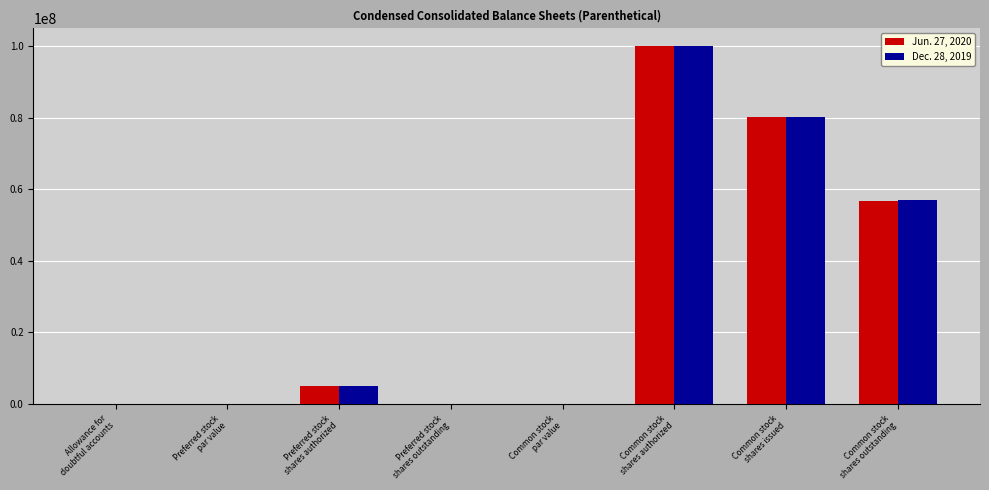

The Dec. 28, 2019 series shows 80183004.0 at Common stock
shares issued. True or false?

True